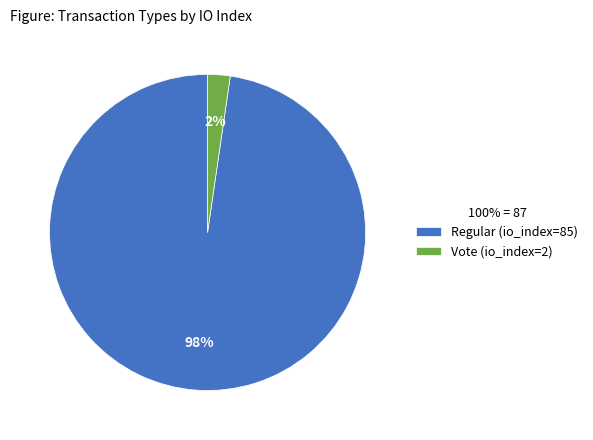

To the nearest percent, what portion does Regular (io_index=85) represent?

98%